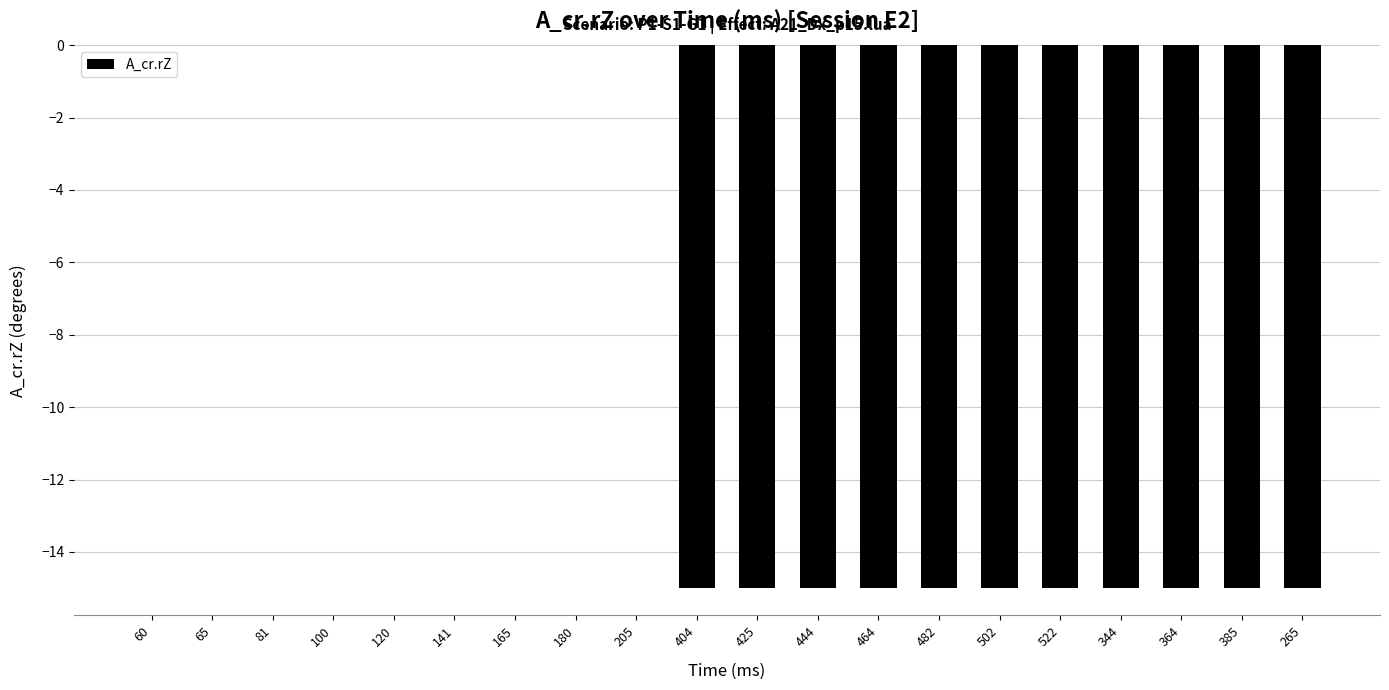

The chart shows a value of -15 at 425. True or false?

True